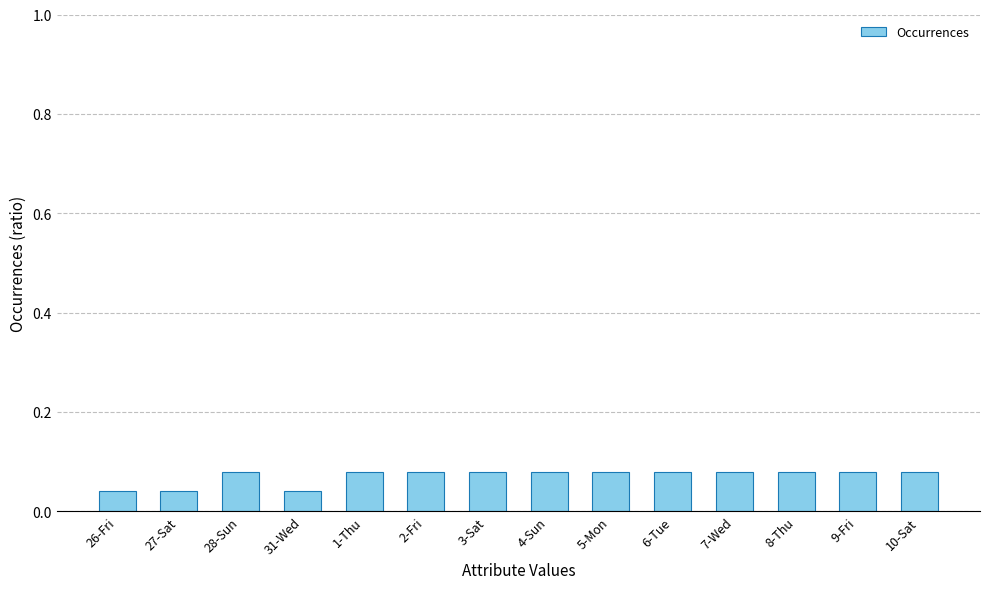

Count the values in the range 0 to 1.

14